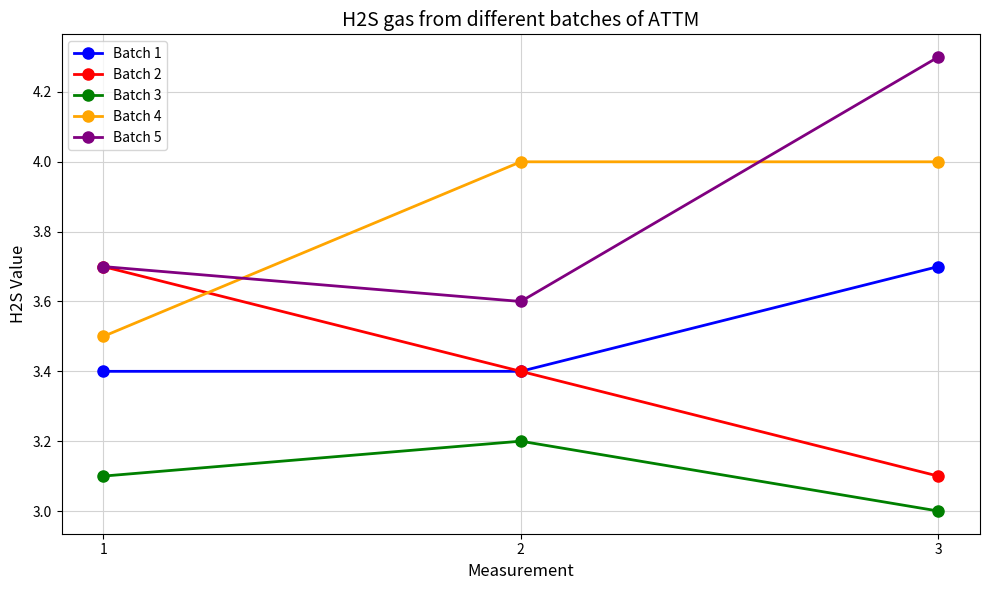

Which series changed the most between 1 and 2?

Batch 4